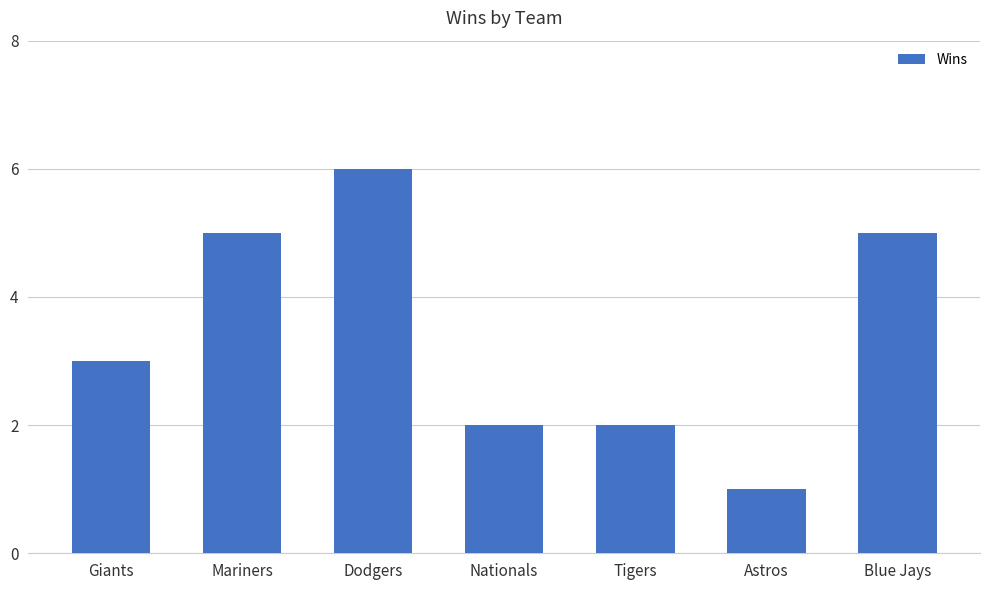

How many data points are less than 3?

3